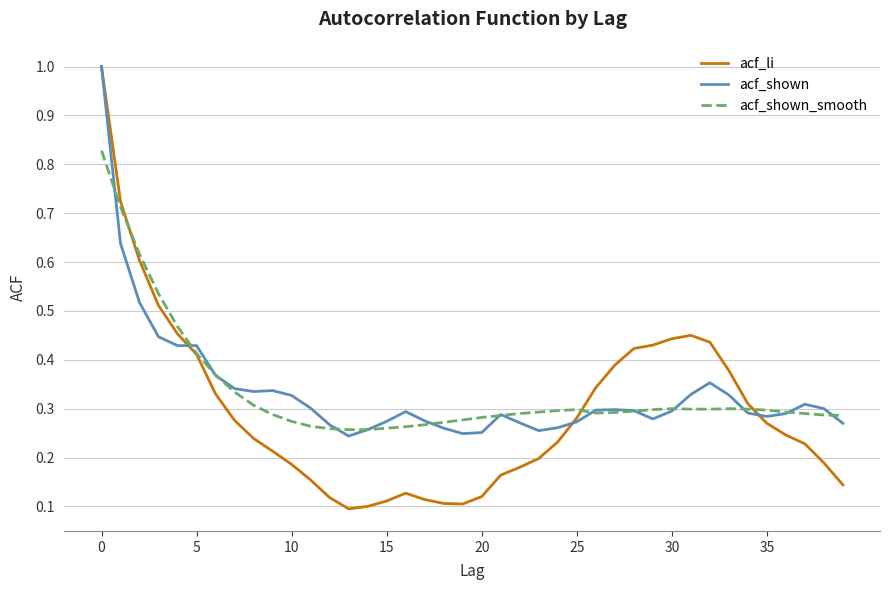

What is the greatest value displayed?

1.0